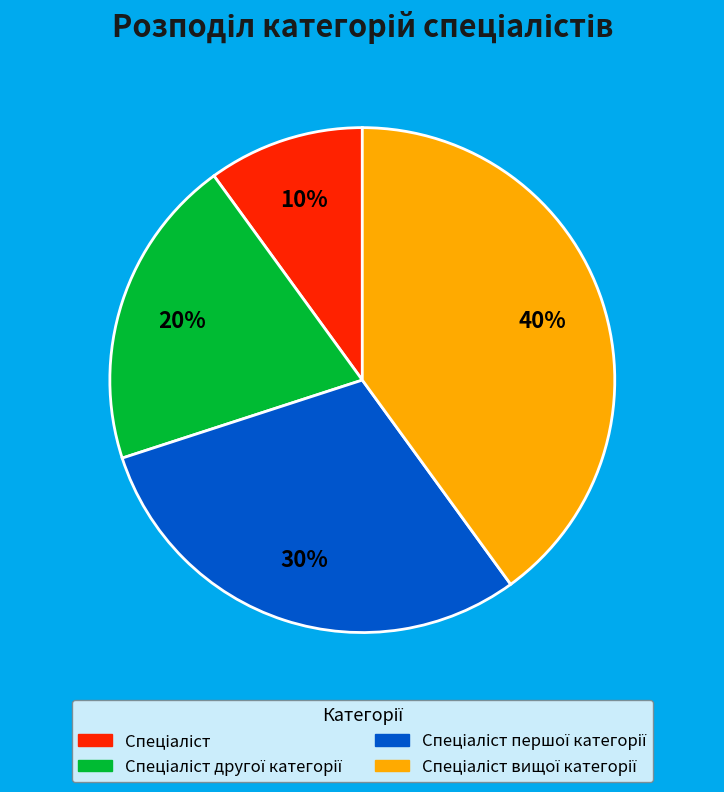

To the nearest percent, what is the difference between the largest and smallest slice percentages?

30%